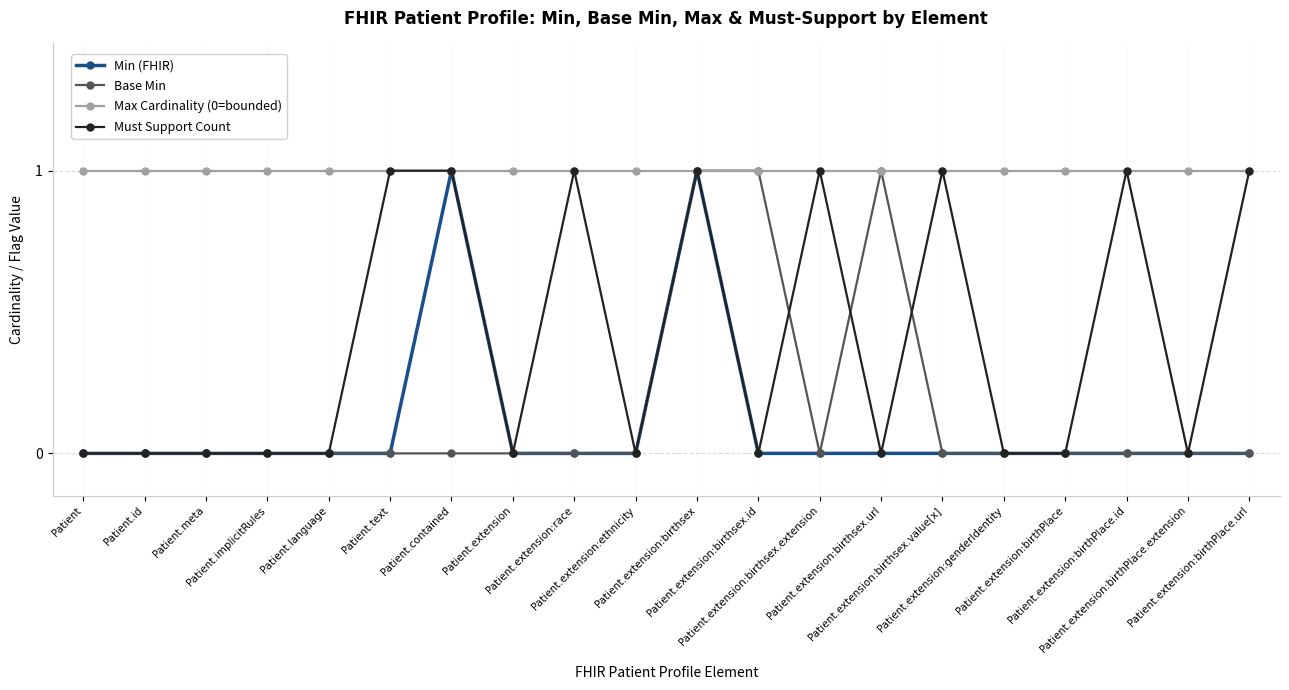

Which series has the largest total across all categories?

Max Cardinality (0=bounded)